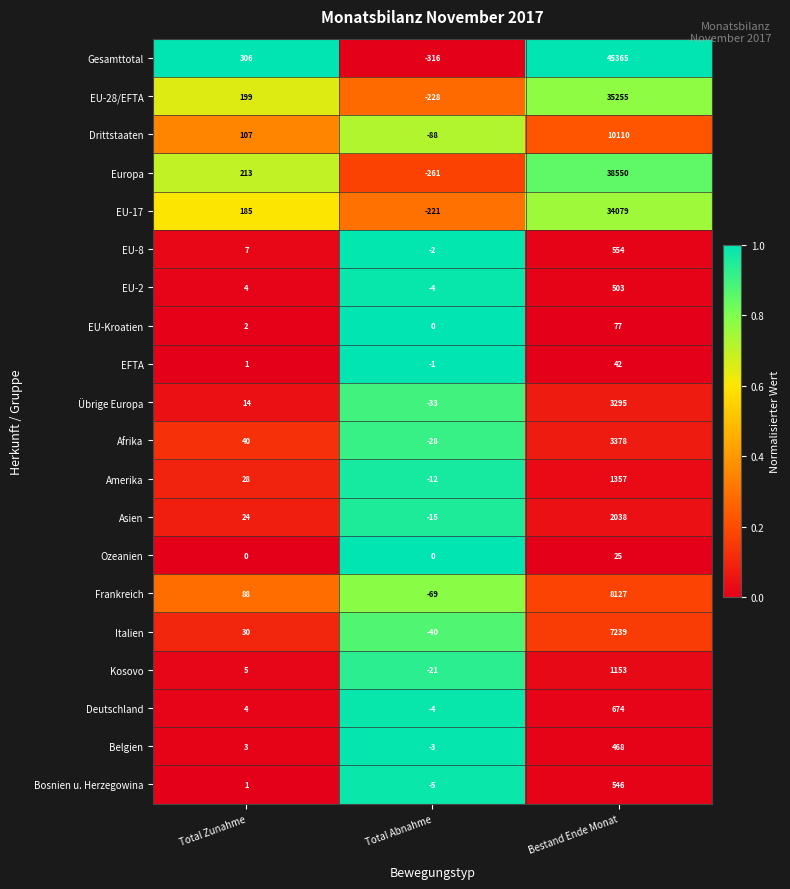

The value of EU-17 at Bestand Ende Monat is 34079. True or false?

True